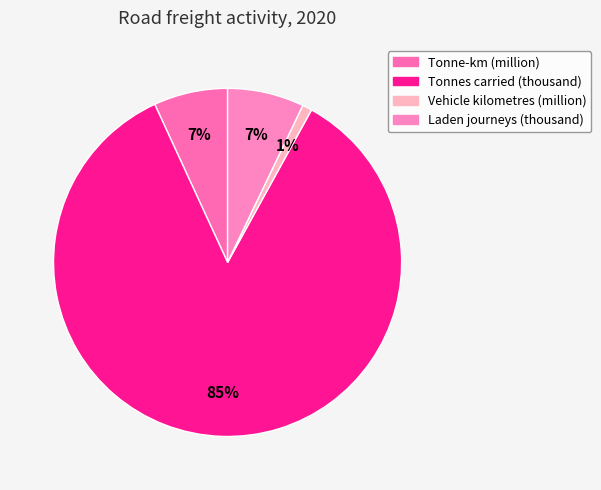

Do Tonne-km (million) and Laden journeys (thousand) together represent more than half of the pie?

No